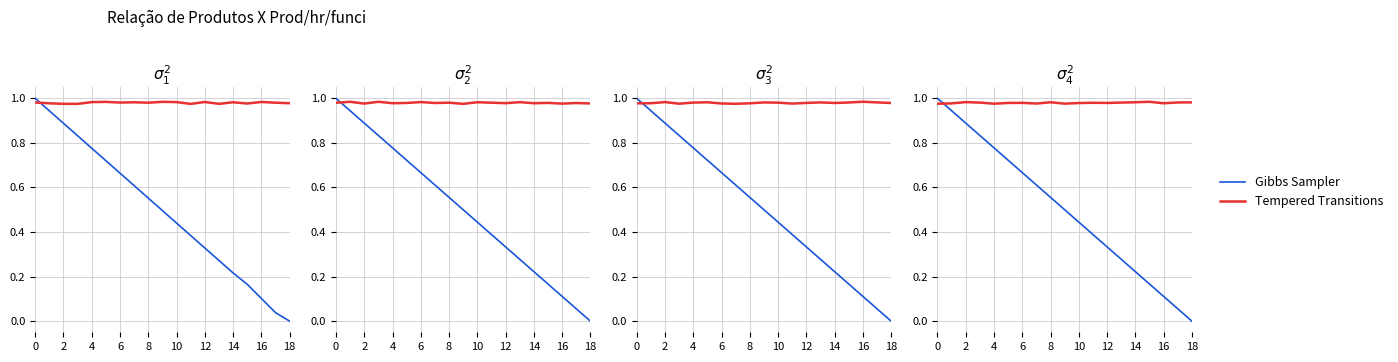

Rank the series by their maximum value, from highest to lowest.

Gibbs Sampler, Tempered Transitions